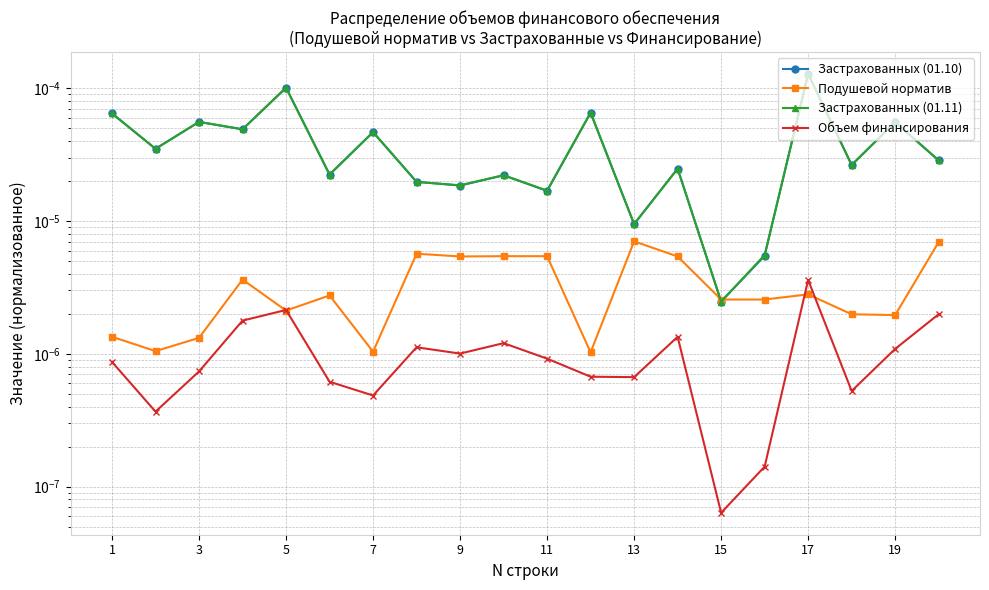

Which series has the largest total across all categories?

Застрахованных (01.11)